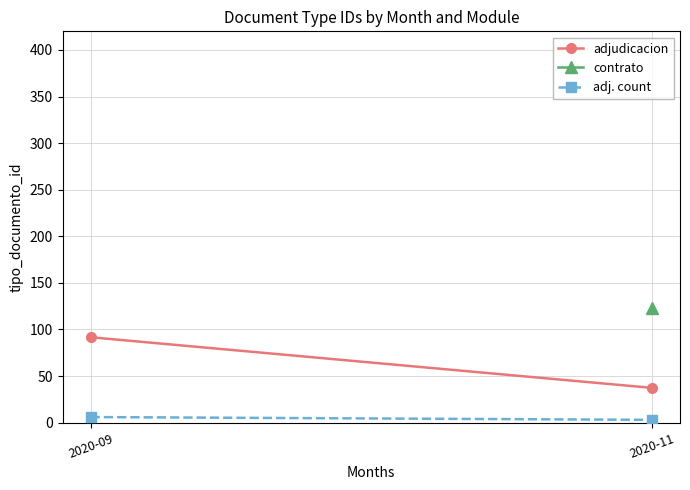

Is it true that adj. count equals 0.7 at 2020-11?

False